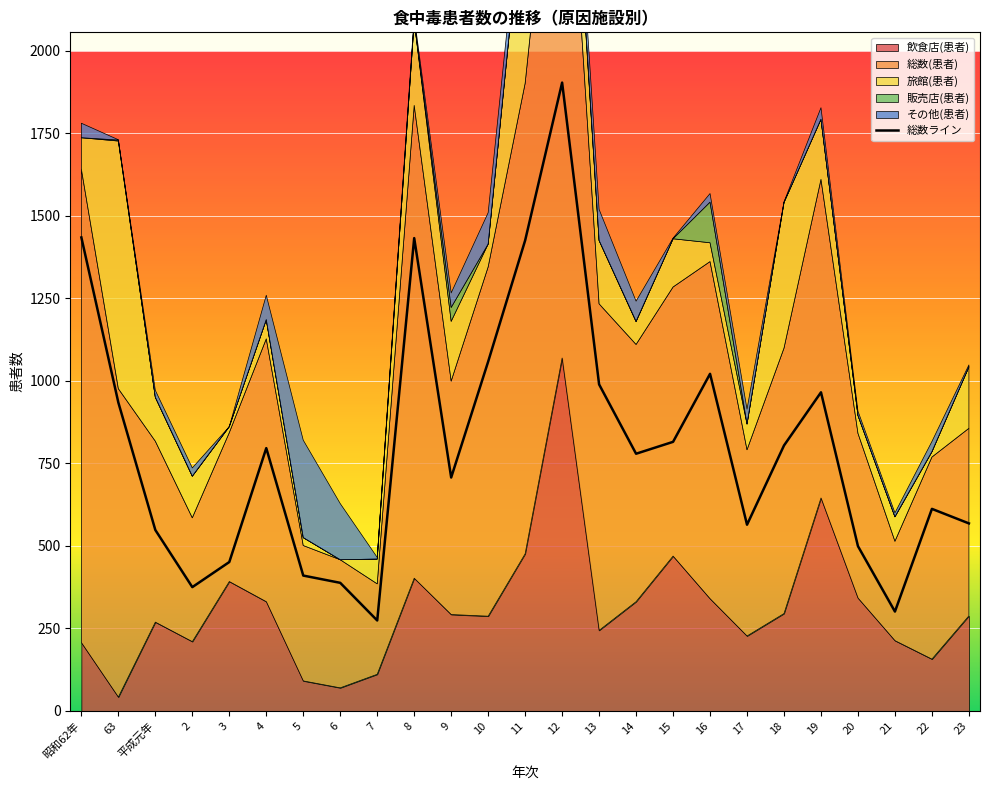

Reading left to right, extract all data points from this chart.

昭和62年=1434	63=934	平成元年=548	2=375	3=451	4=796	5=410	6=388	7=274	8=1432	9=707	10=1058	11=1425	12=1903	13=989	14=779	15=815	16=1021	17=564	18=804	19=965	20=499	21=301	22=612	23=568